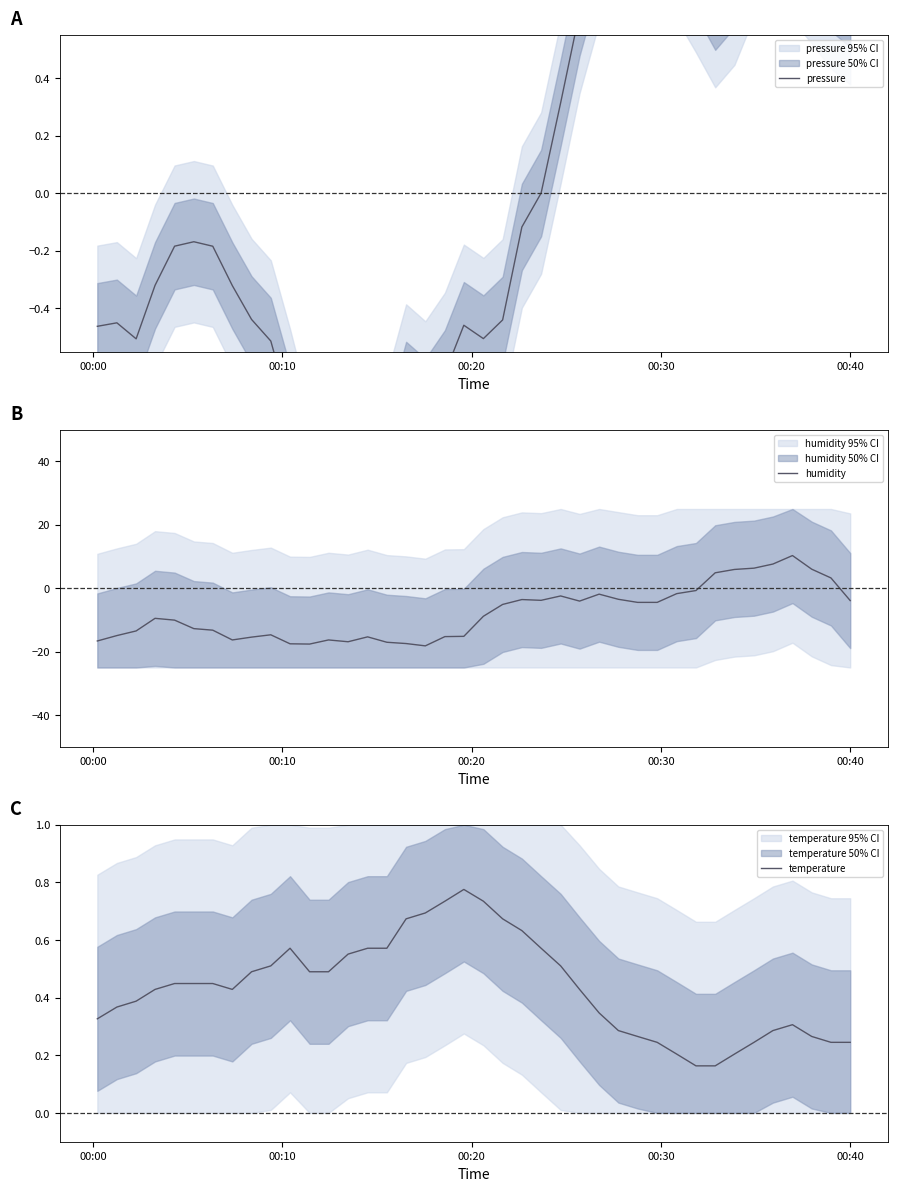

How many positive values does the pressure series have?

17